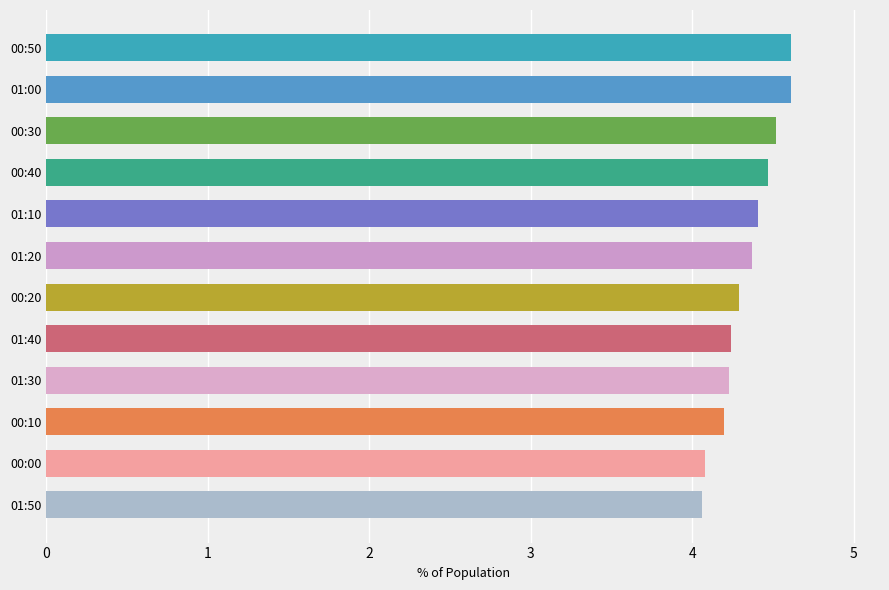

What is the average value?

4.3